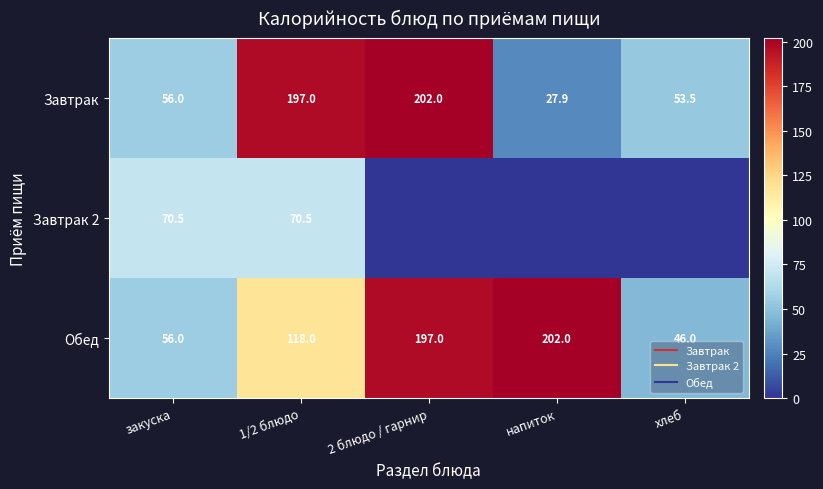

Is it true that Завтрак equals 56.0 at закуска?

True